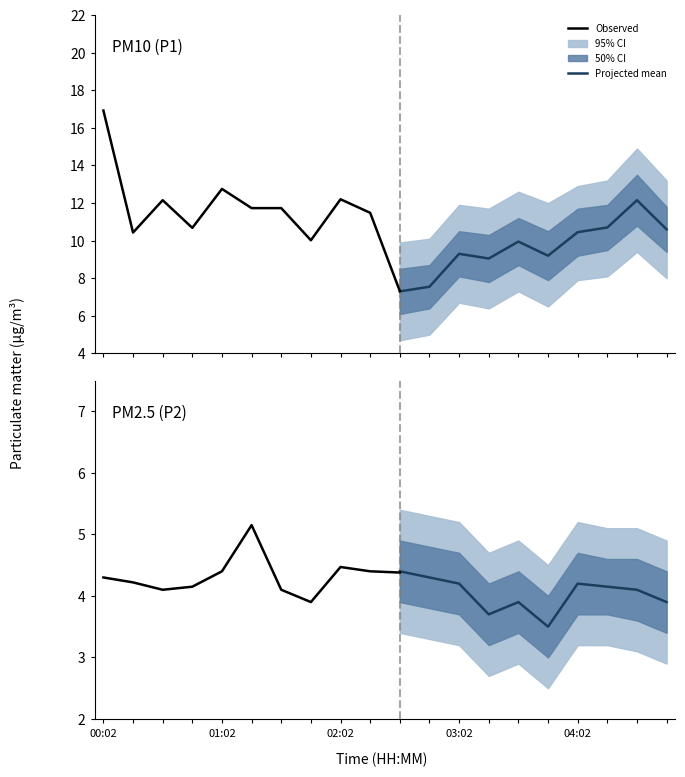

Reading left to right, list all the values displayed in this chart.

P1: 16.9	10.4	12.2	10.7	12.8	11.7	11.7	10.0	12.2	11.5	7.3	7.5	9.3	9.1	10.0	9.2	10.4	10.7	12.2	10.6
P2: 4.3	4.2	4.1	4.2	4.4	5.2	4.1	3.9	4.5	4.4	4.4	4.3	4.2	3.7	3.9	3.5	4.2	4.2	4.1	3.9